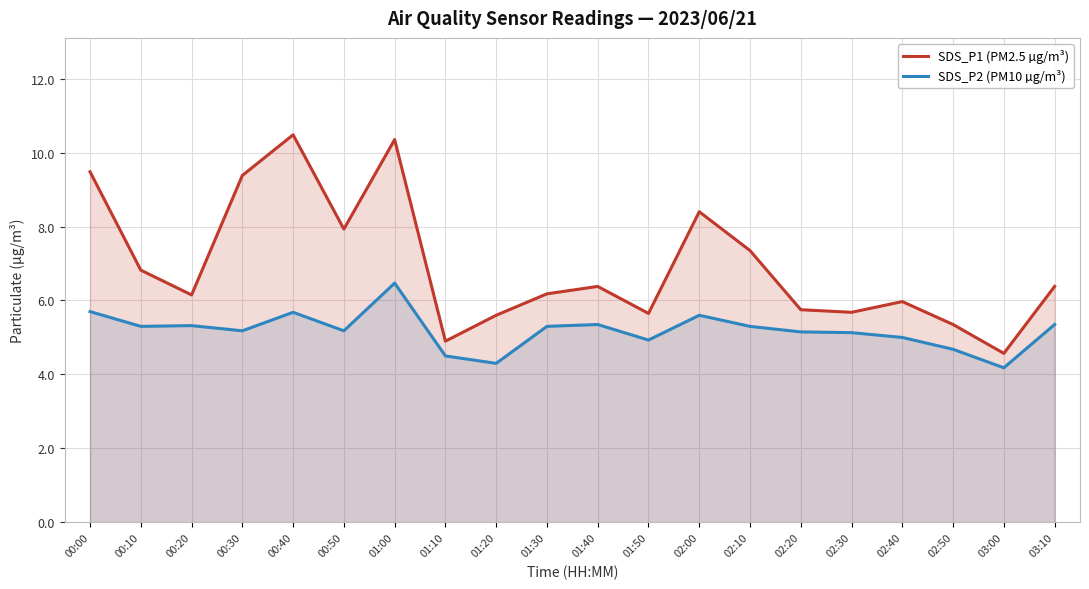

How many interior local peaks does the SDS_P2 (PM10 µg/m³) series have?

5